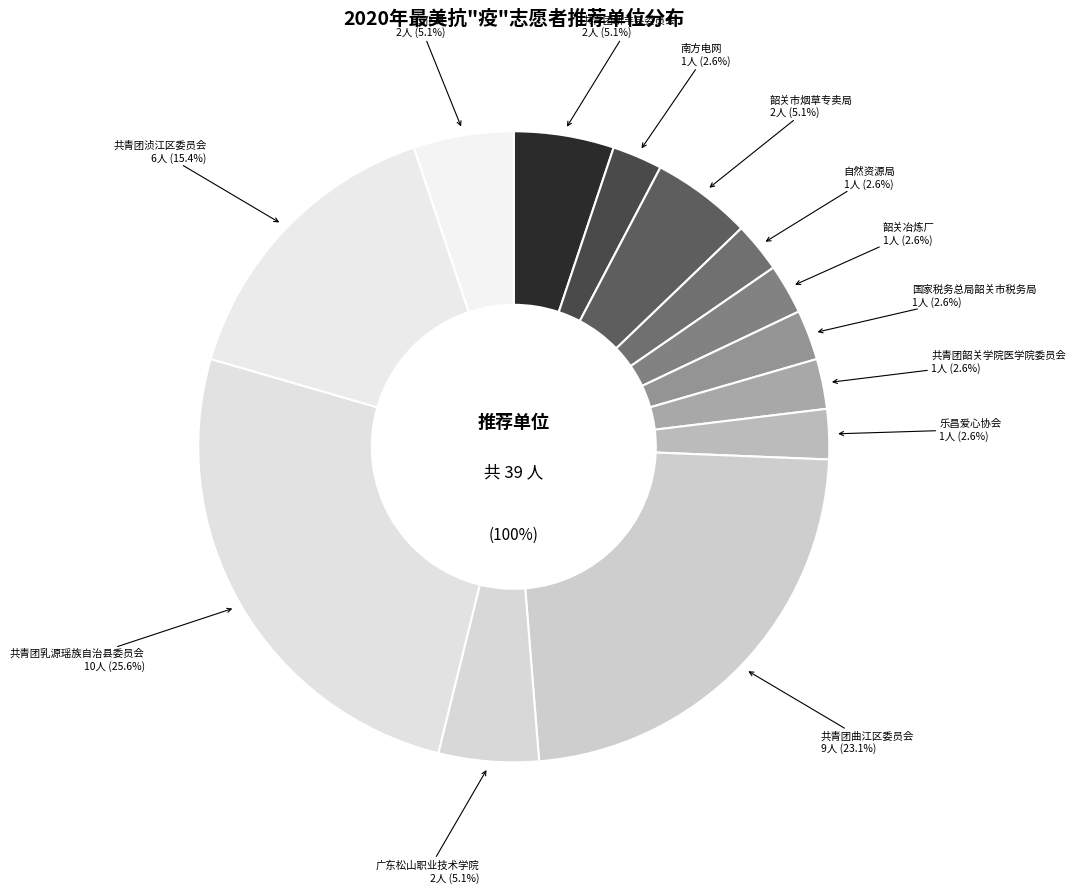

Is it true that 共青团乳源瑶族自治县委员会 is 26% of the pie?

True